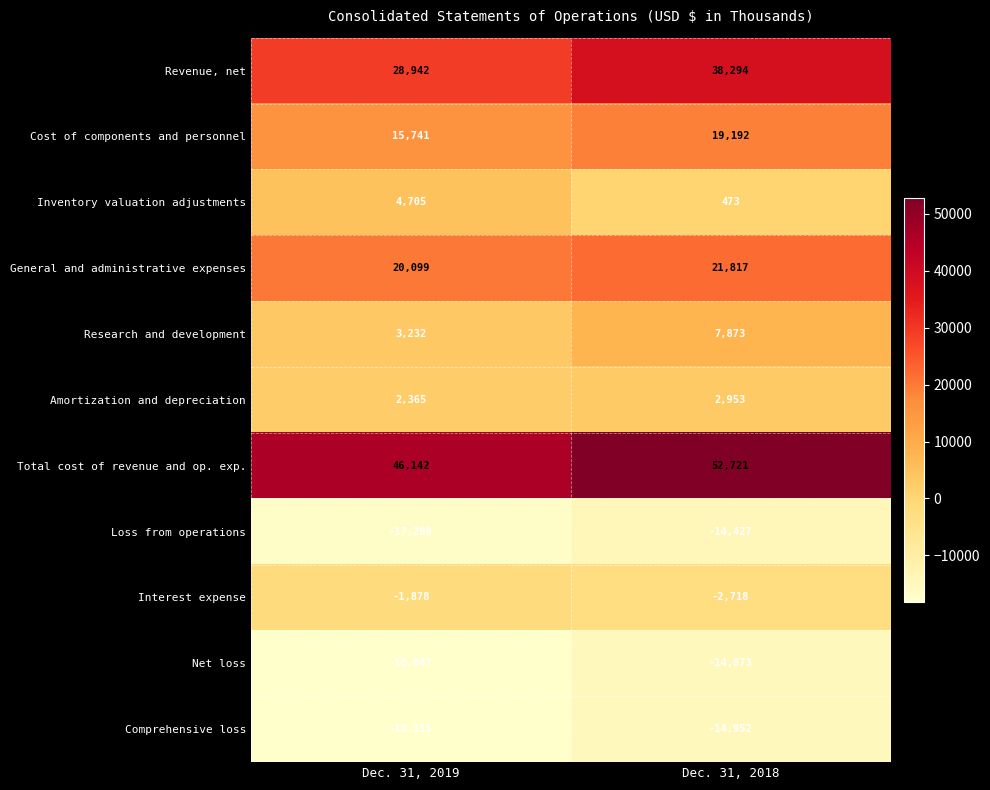

List the series in order of their peak value, highest first.

Total cost of revenue and op. exp., Revenue, net, General and administrative expenses, Cost of components and personnel, Research and development, Inventory valuation adjustments, Amortization and depreciation, Interest expense, Loss from operations, Net loss, Comprehensive loss